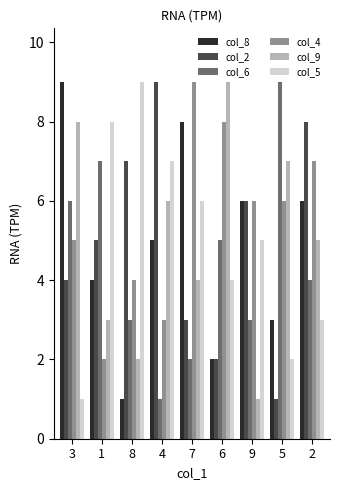

Is the value of col_6 at 5 greater than the value of col_4 at 9?

Yes